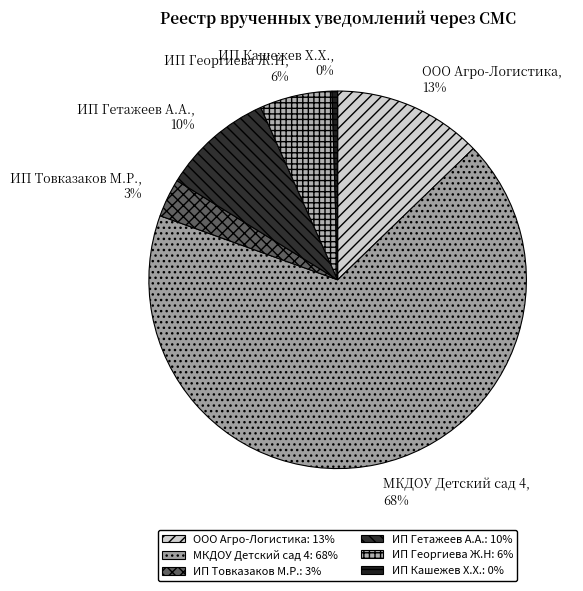

Combined, do ИП Кашежев Х.Х. and ИП Гетажеев А.А. account for over 50%?

No